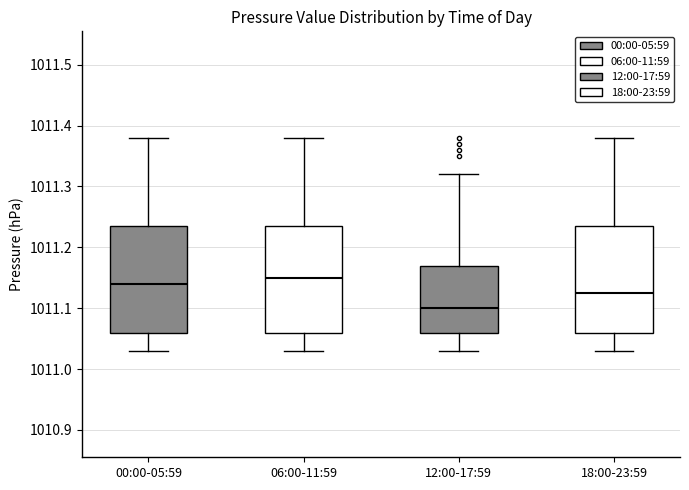

Where does the median line of the box for 00:00-05:59 sit on the y-axis? The values are not printed on the chart, so give them approximately, as read against the axis.

1011.14